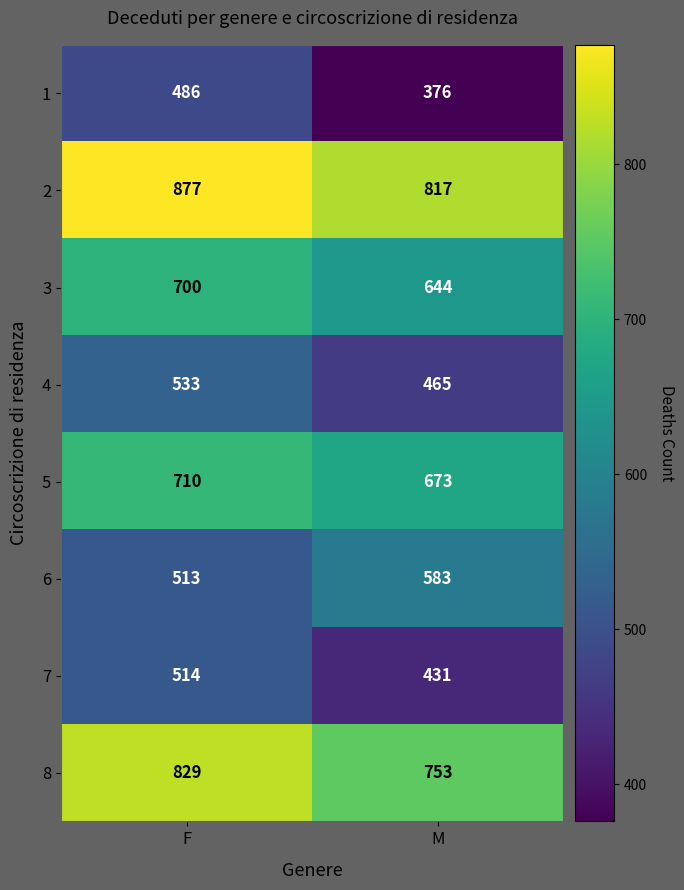

At which category does the chart reach its peak across all series?

F